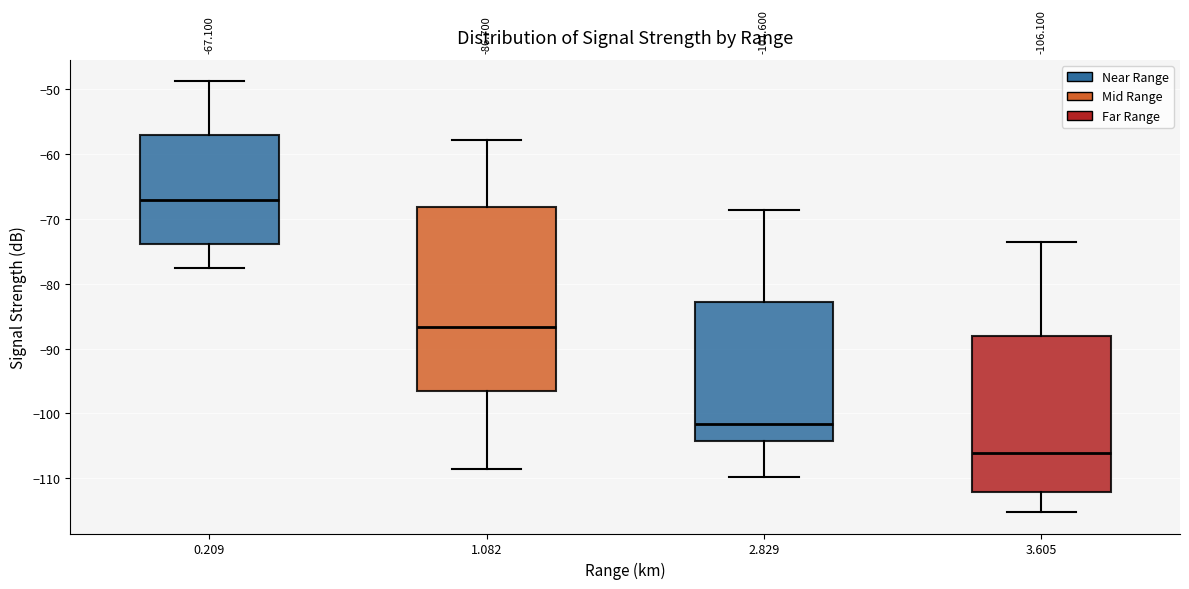

Which box is the tallest, from its lower edge to its upper edge?

1.082